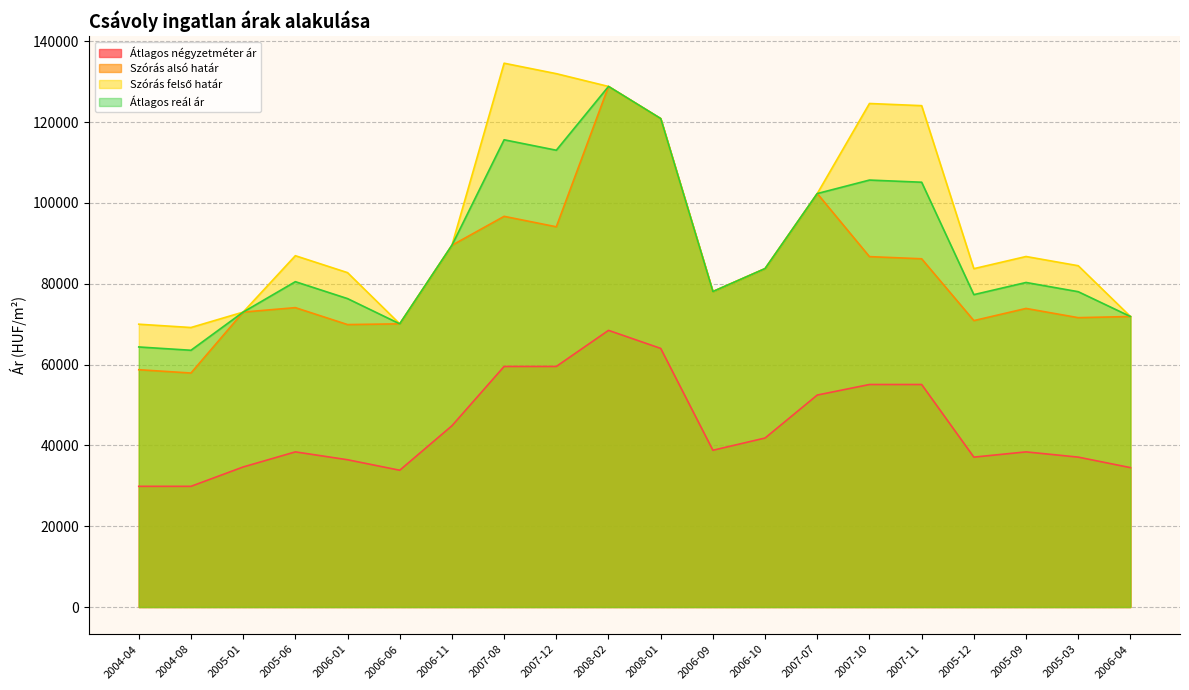

Which series has the widest spread of values?

Szórás alsó határ